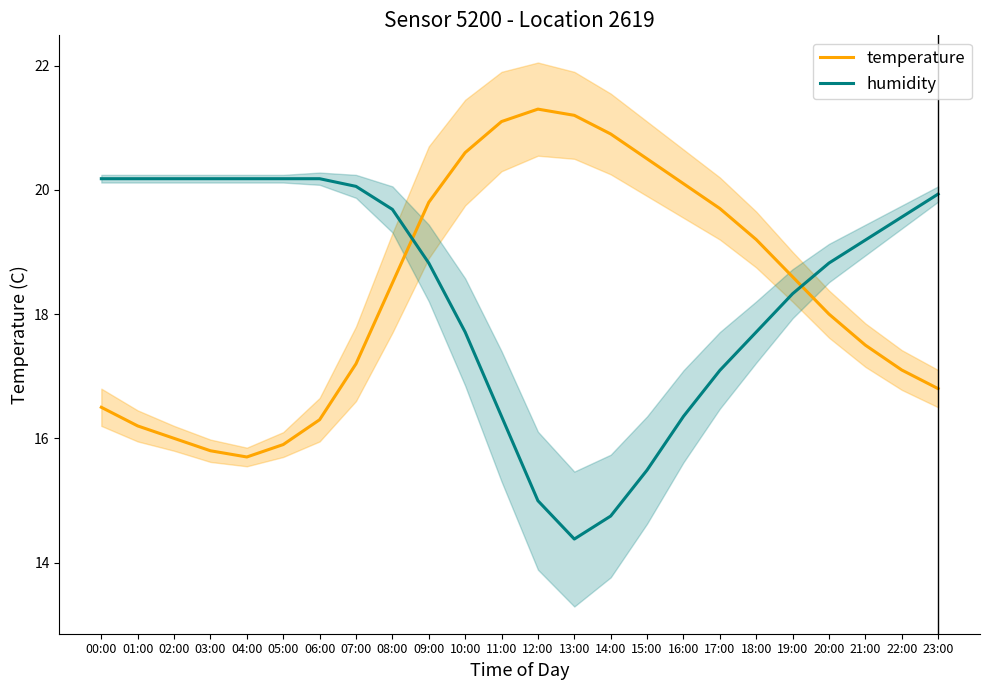

What are all the series names shown in the legend?

temperature, humidity